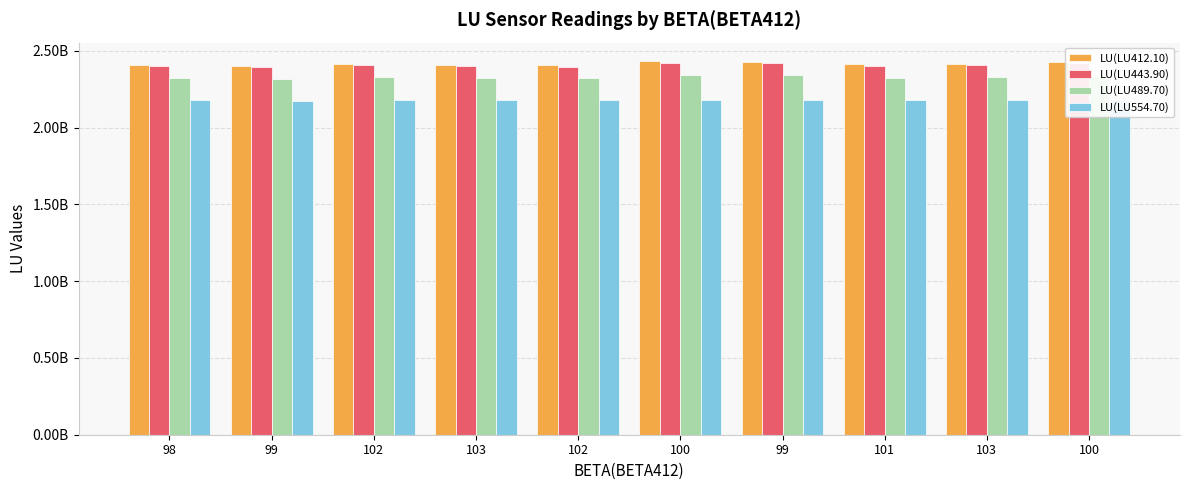

What are all the series names shown in the legend?

LU(LU412.10), LU(LU443.90), LU(LU489.70), LU(LU554.70)